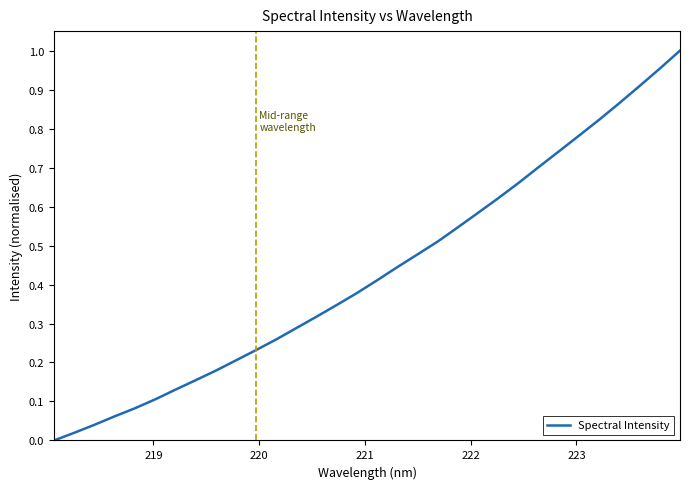

What is the sum of all values?

13.8